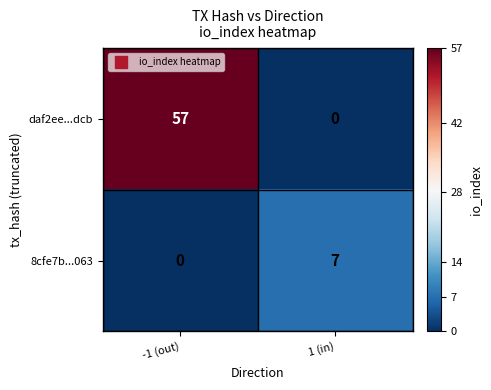

What is the spread (max minus min) of values at 1 (in)?

7